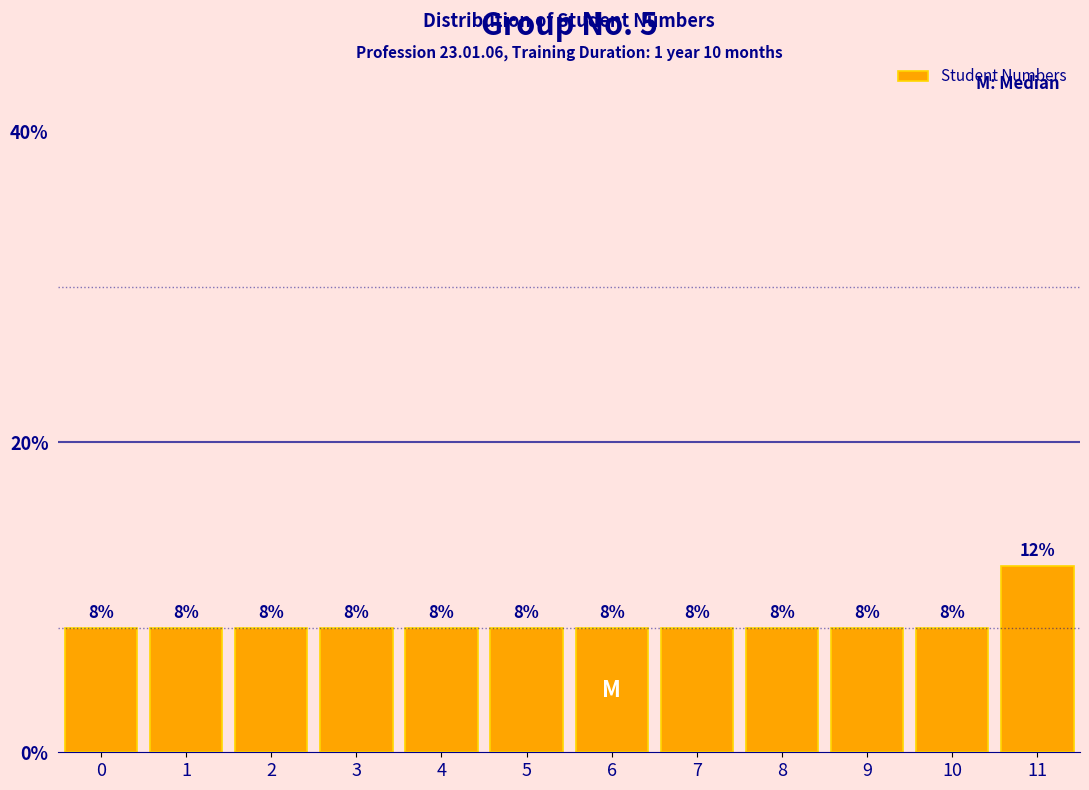

Reading right to left, what are all the values shown in this chart?

12	8	8	8	8	8	8	8	8	8	8	8